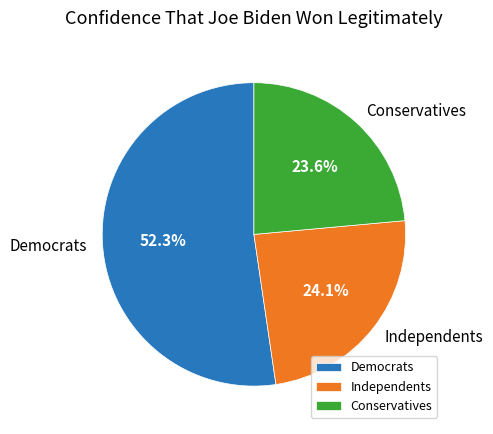

Count the number of slices in the pie.

3